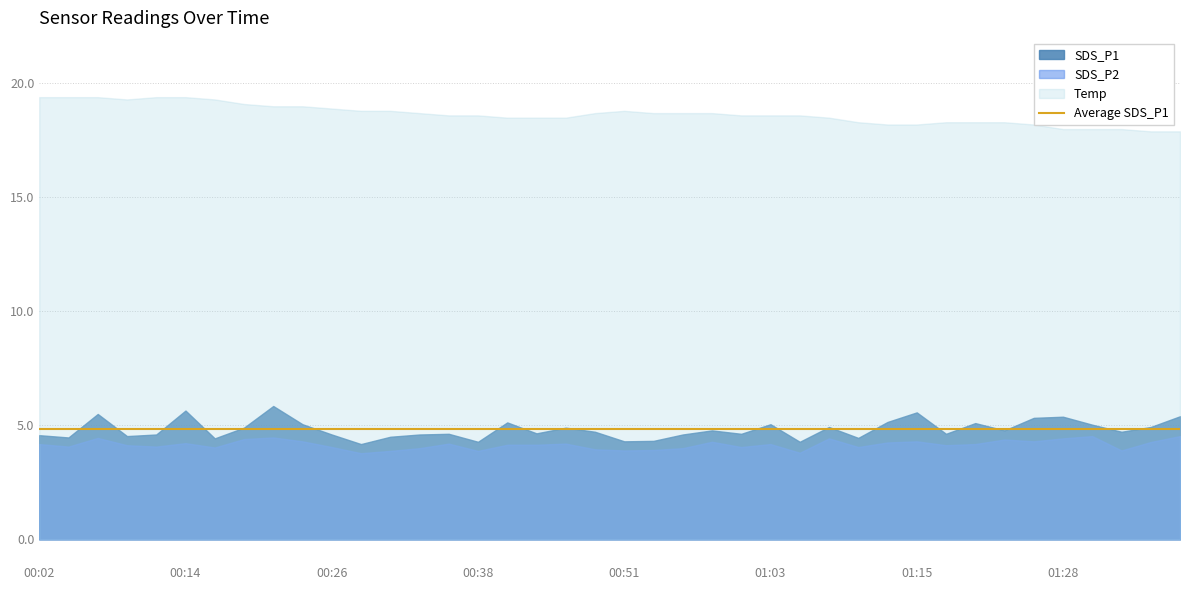

In SDS_P2, how many points are lower than both neighbors (excluding endpoints)?

12